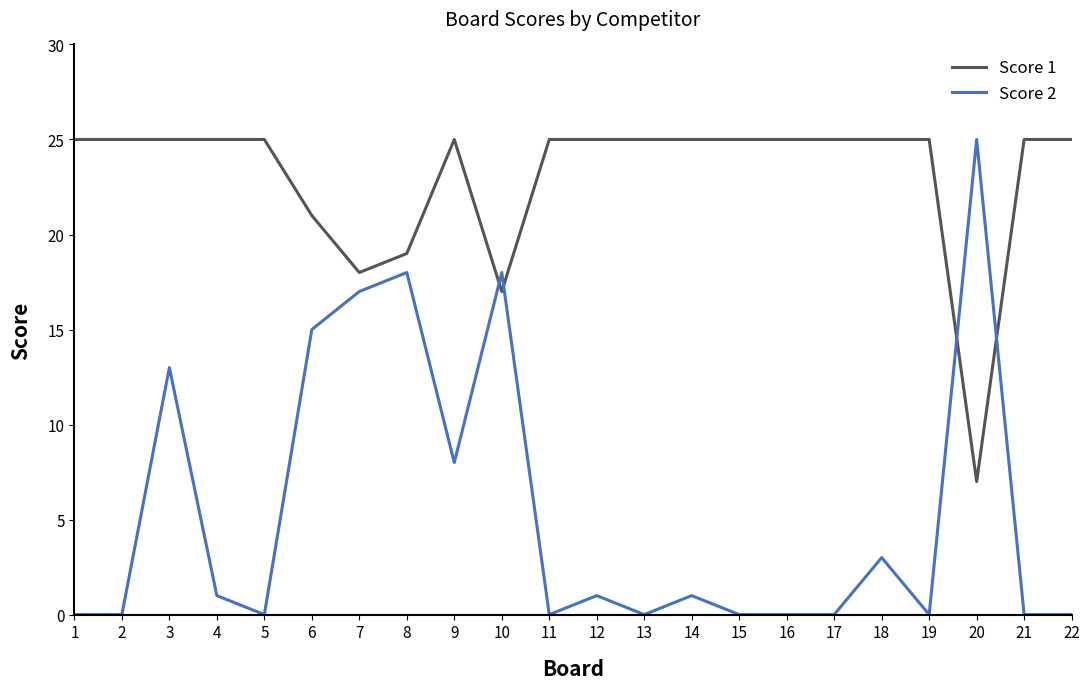

Rank the series by their average value, from highest to lowest.

Score 1, Score 2